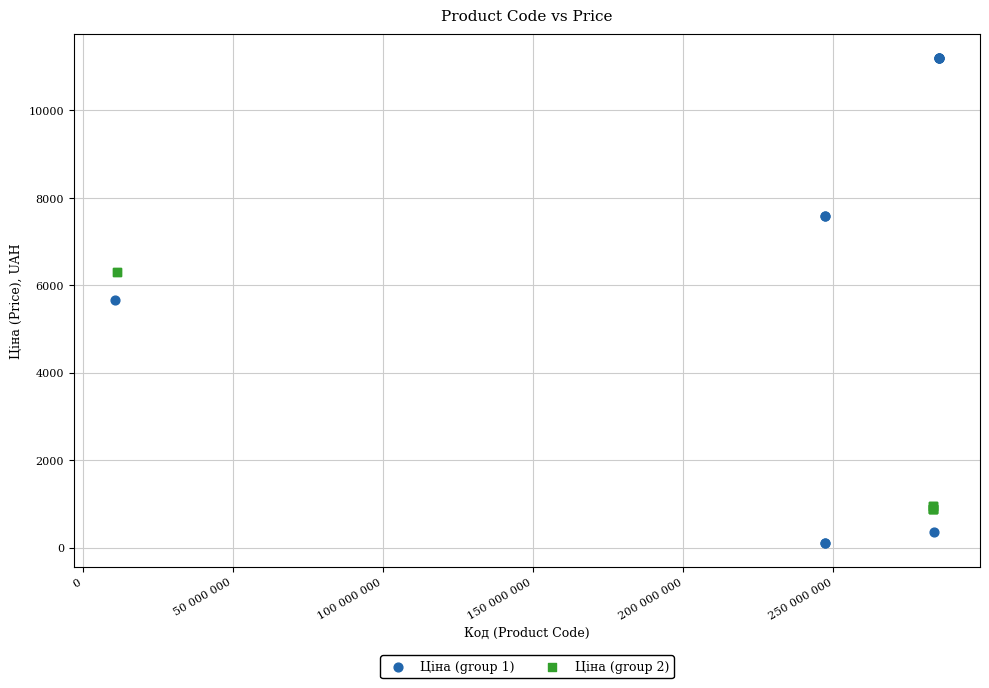

Which series reaches the minimum Y coordinate?

Ціна (group 1)